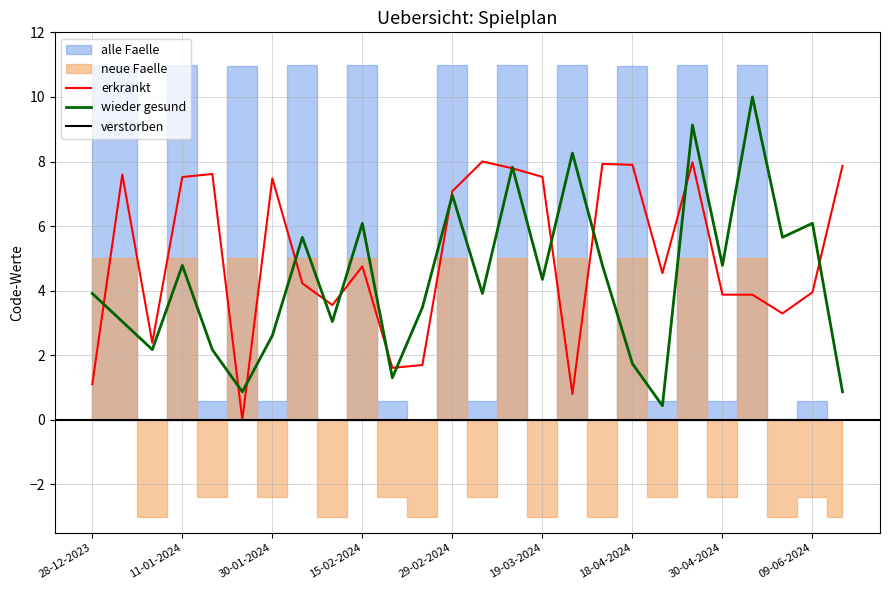

True or false: erkrankt has a value of 3.9 at 30-04-2024.

True